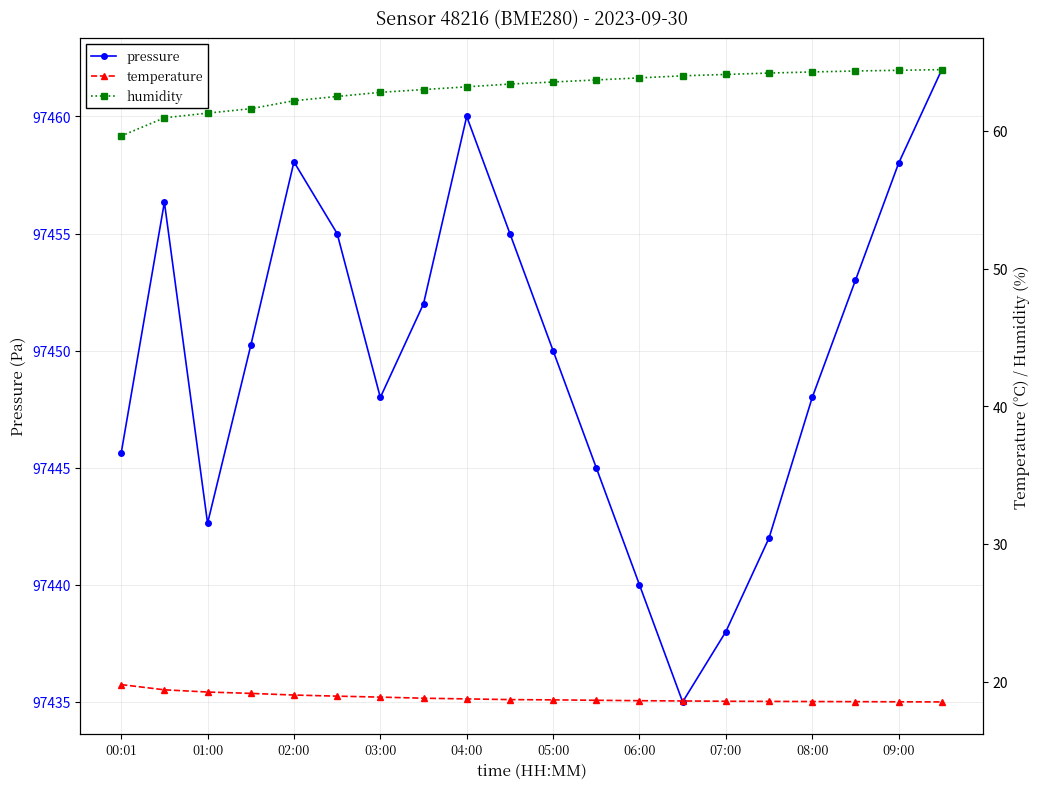

At which category is the sum across all series the highest?

19